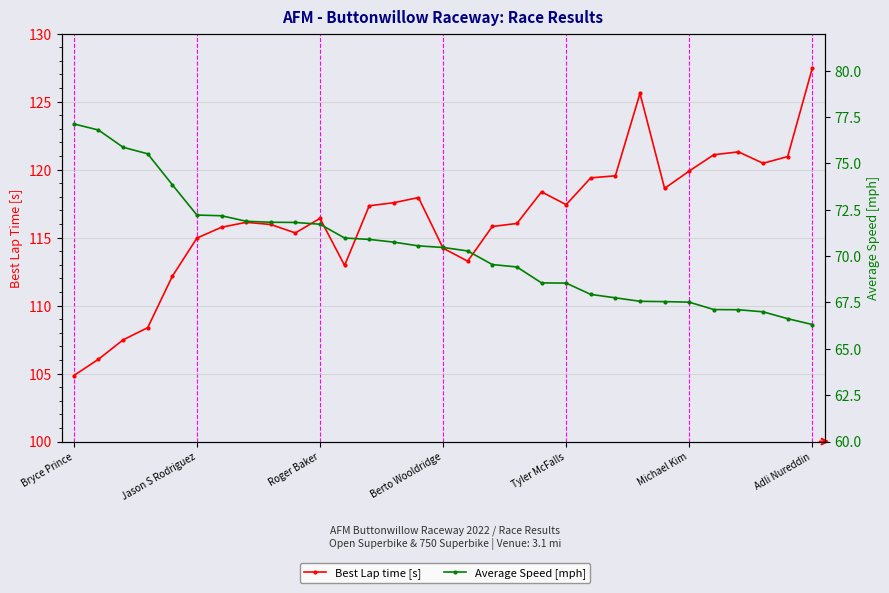

At which label is Average Speed [mph] closest to 71?

11